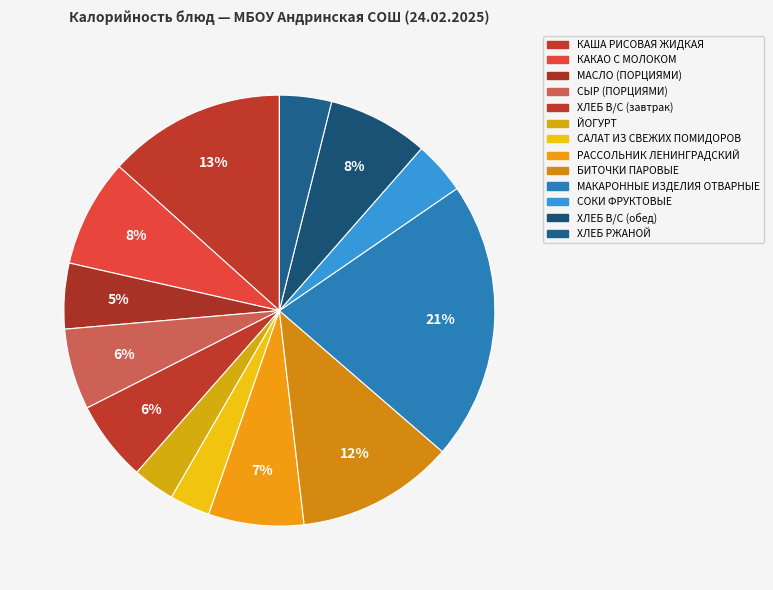

What is the change in value from МАСЛО (ПОРЦИЯМИ) to САЛАТ ИЗ СВЕЖИХ ПОМИДОРОВ?

-28.7